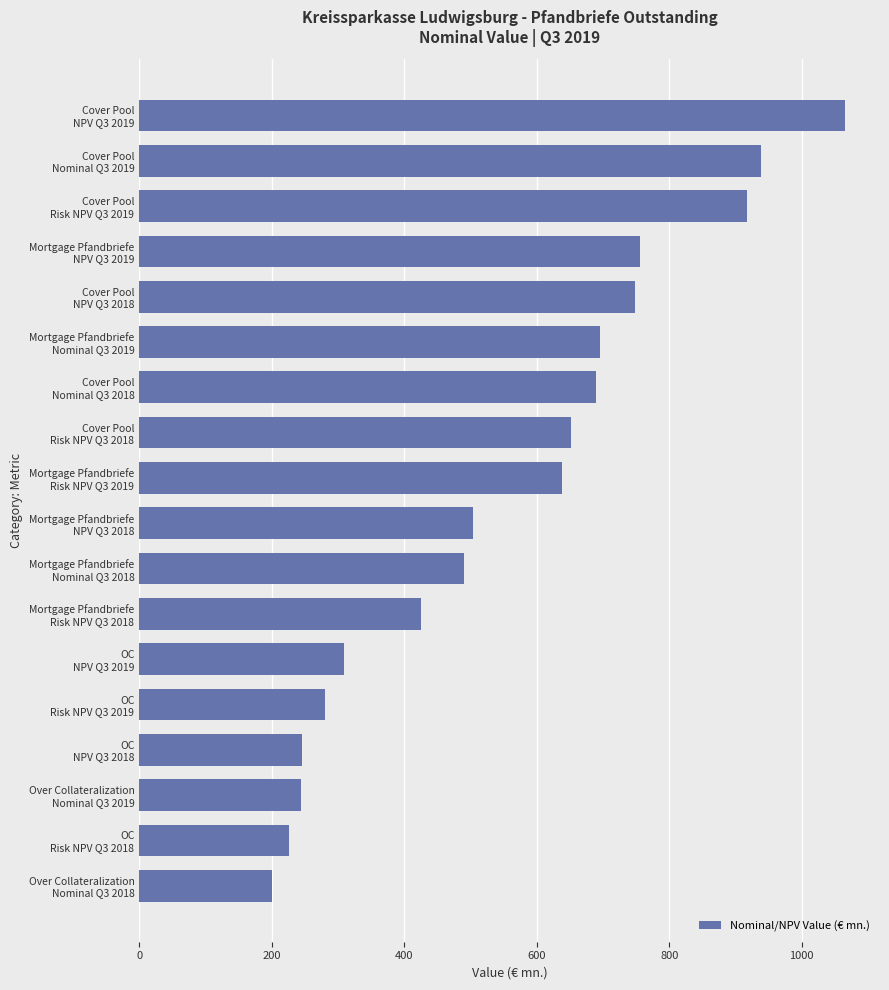

What is the average value?

556.8